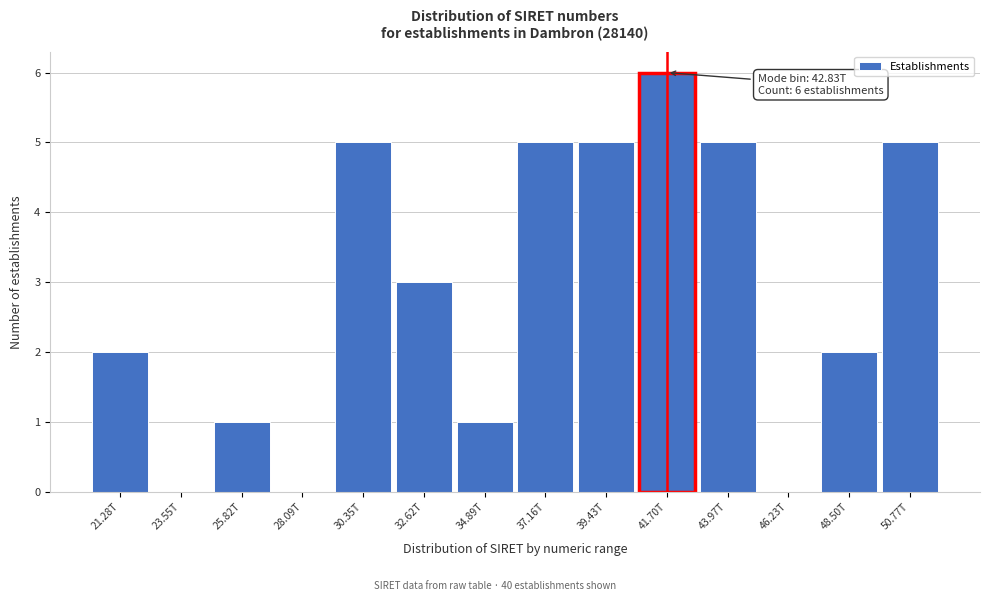

Reading right to left, extract all data points from this chart.

50.77T=5	48.50T=2	46.23T=0	43.97T=5	41.70T=6	39.43T=5	37.16T=5	34.89T=1	32.62T=3	30.35T=5	28.09T=0	25.82T=1	23.55T=0	21.28T=2